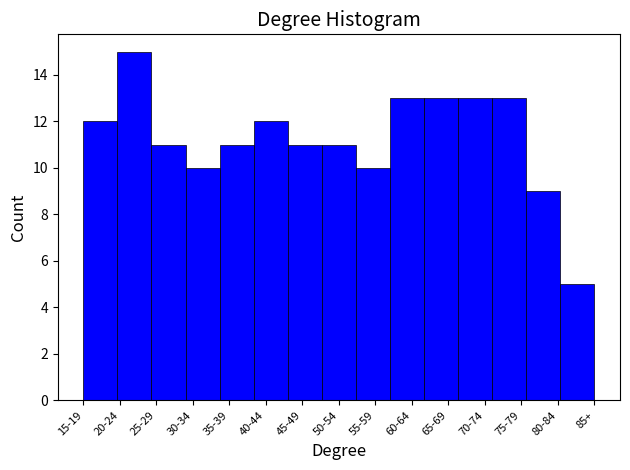

Reading left to right, what are all the values shown in this chart?

15-19=12	20-24=15	25-29=11	30-34=10	35-39=11	40-44=12	45-49=11	50-54=11	55-59=10	60-64=13	65-69=13	70-74=13	75-79=13	80-84=9	85+=5